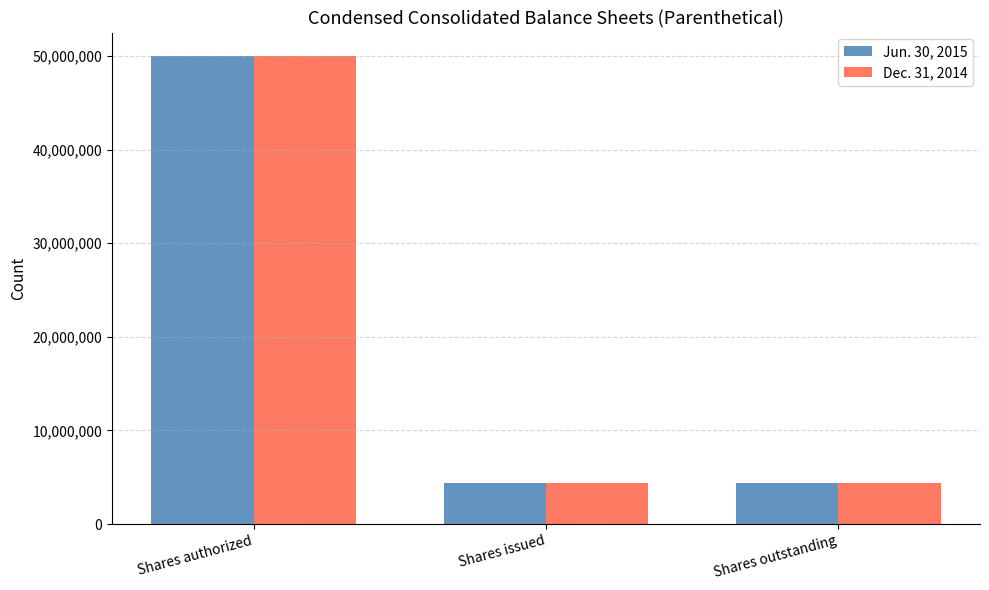

What is the value of the Dec. 31, 2014 bar at the 2nd from the left?

4363641